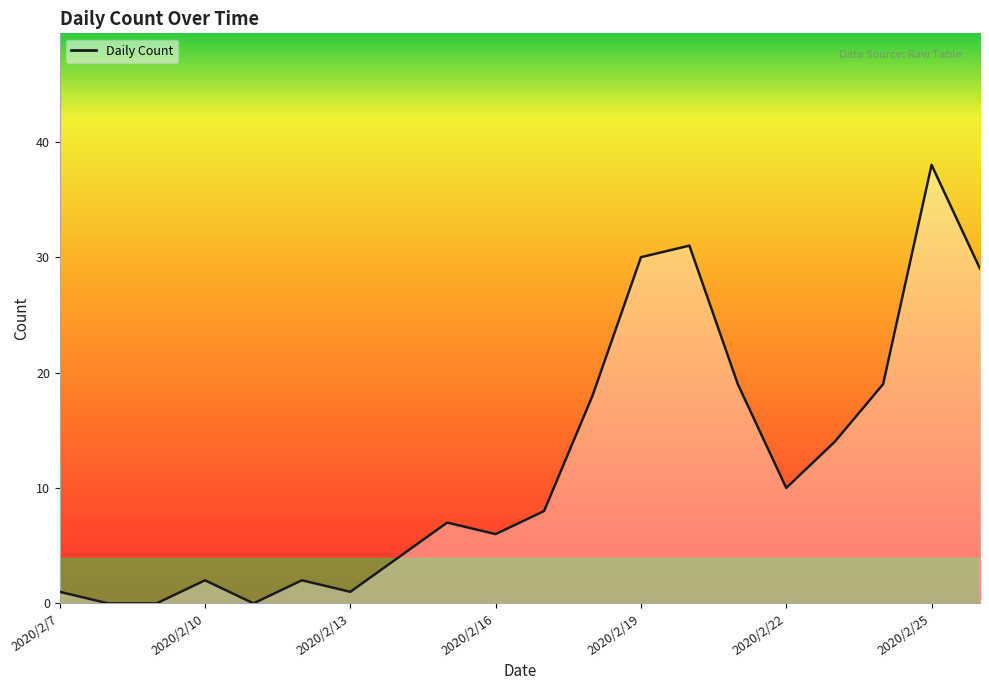

What is the greatest value displayed?

38